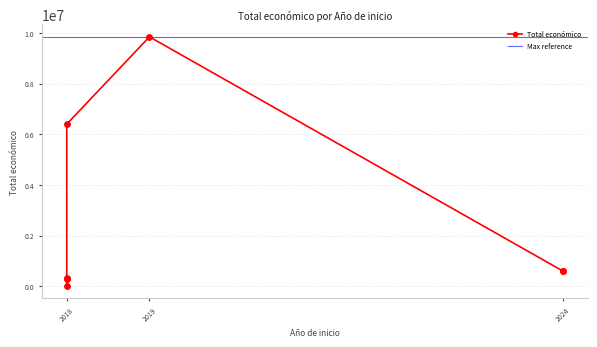

Which has a higher value, 2019 or 2018?

2019